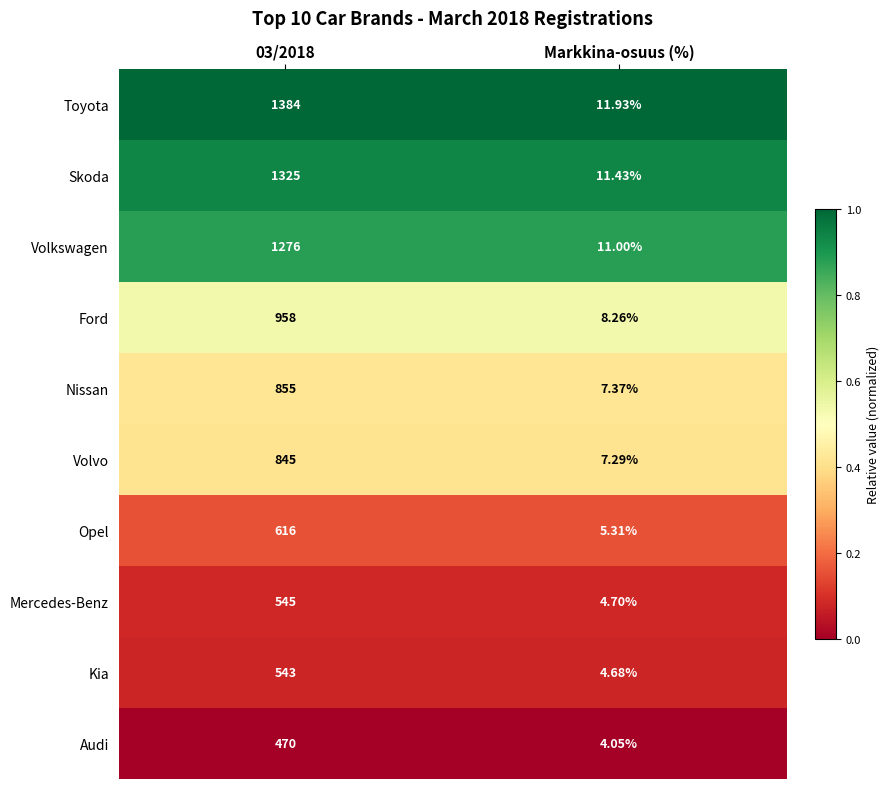

Which series has the widest spread of values?

Toyota